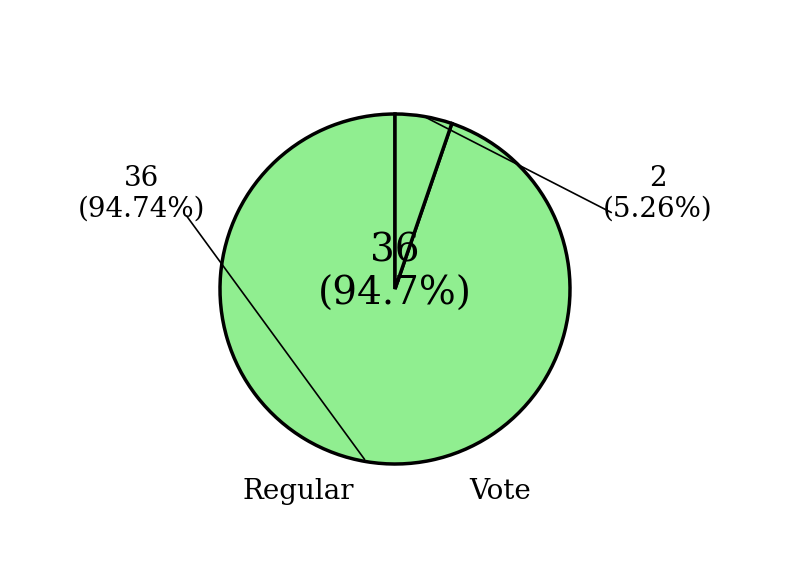

Count the number of slices in the pie.

2